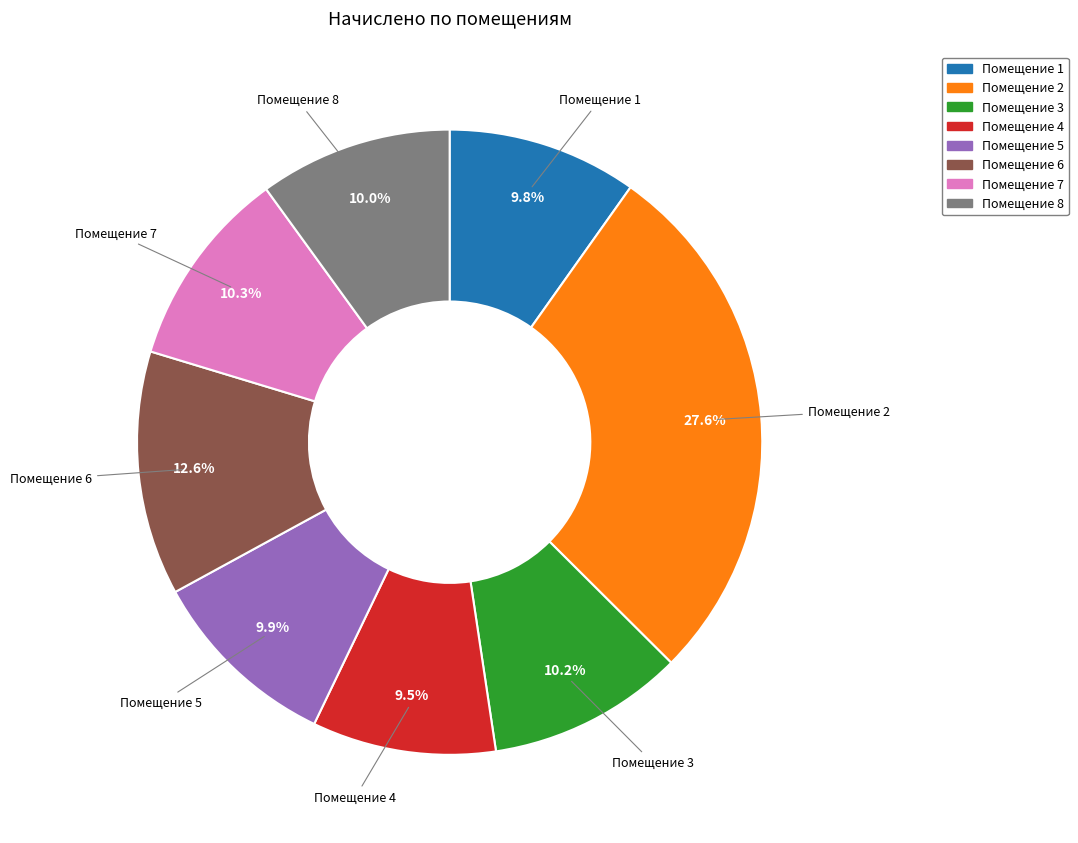

Is the sum of Помещение 3 and Помещение 6 greater than half?

No